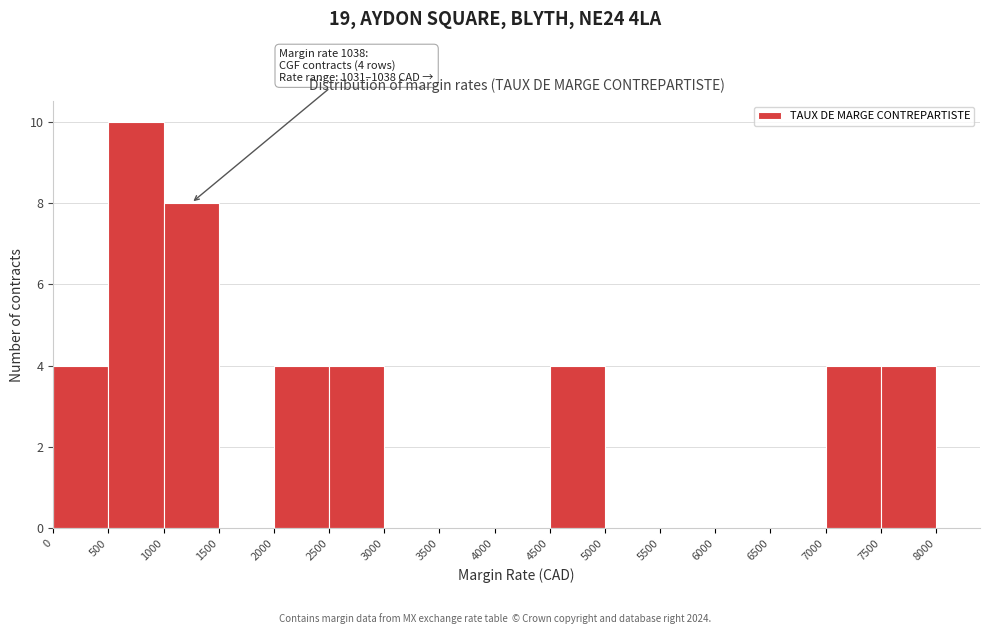

Over which range of the x-axis is the bar tallest?

500 to 1000